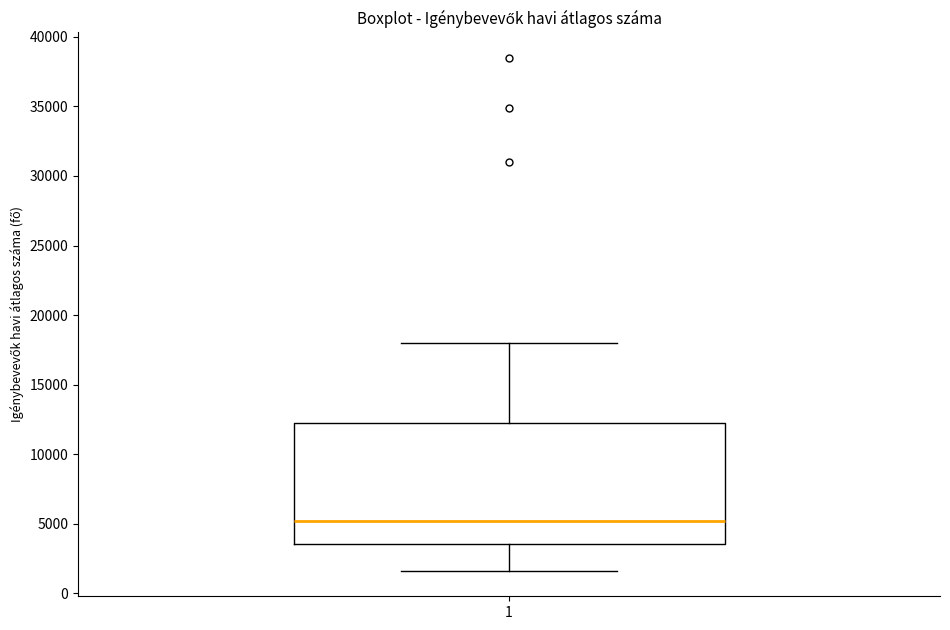

Transcribe this box plot: give where the median line is, the range the box spans, and where the two whiskers end, as read against the y-axis. The values are not printed on the chart, so give them approximately, as read against the axis.

median 5000, box 3500 to 12000, whiskers 1500 to 18000